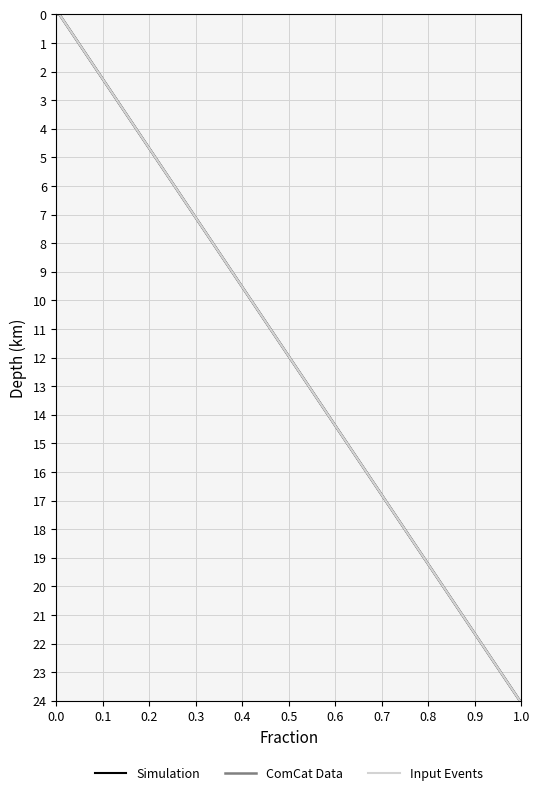

Is this an area chart (filled region under the line)?

No